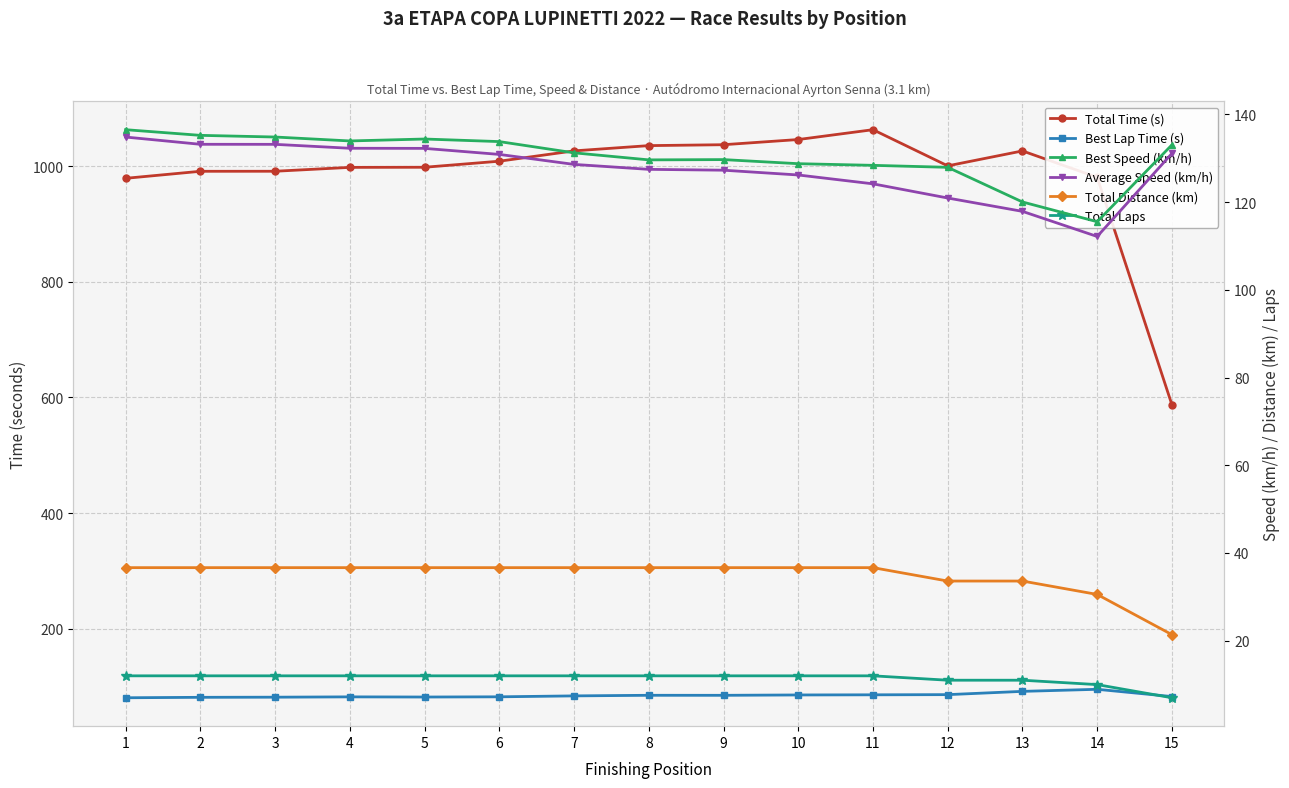

What is the sum of all Best Speed (km/h) values?

1952.6